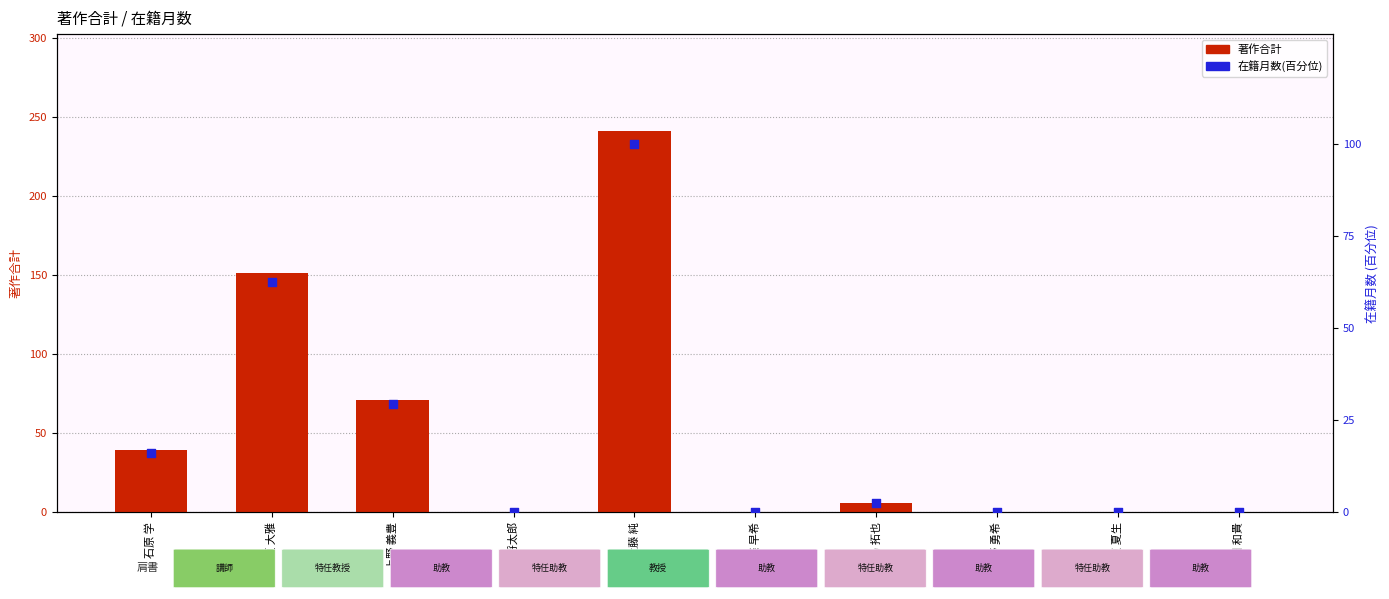

At which category is the sum across all series the highest?

大藤 純